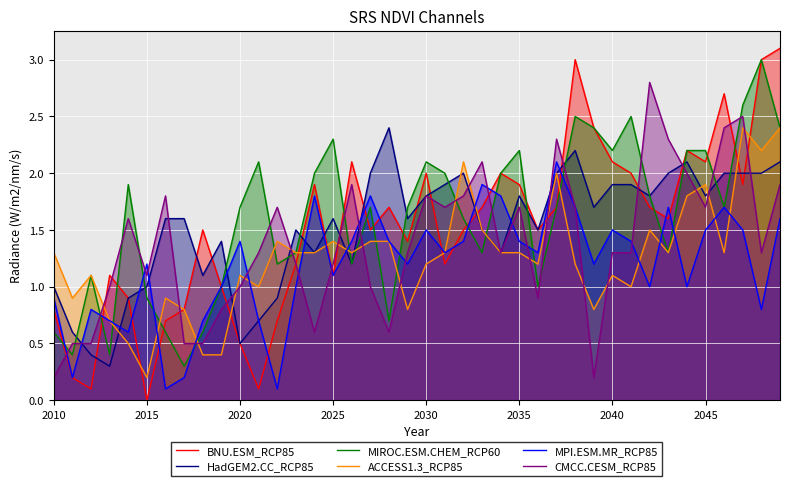

What is the maximum value for MPI.ESM.MR_RCP85?

2.1